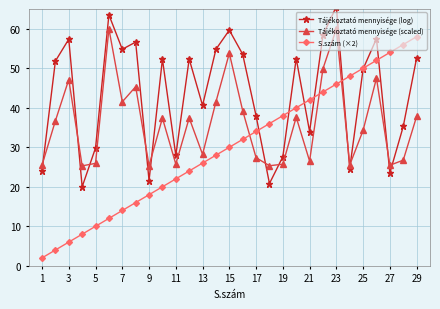

What is the greatest value displayed?

65.6